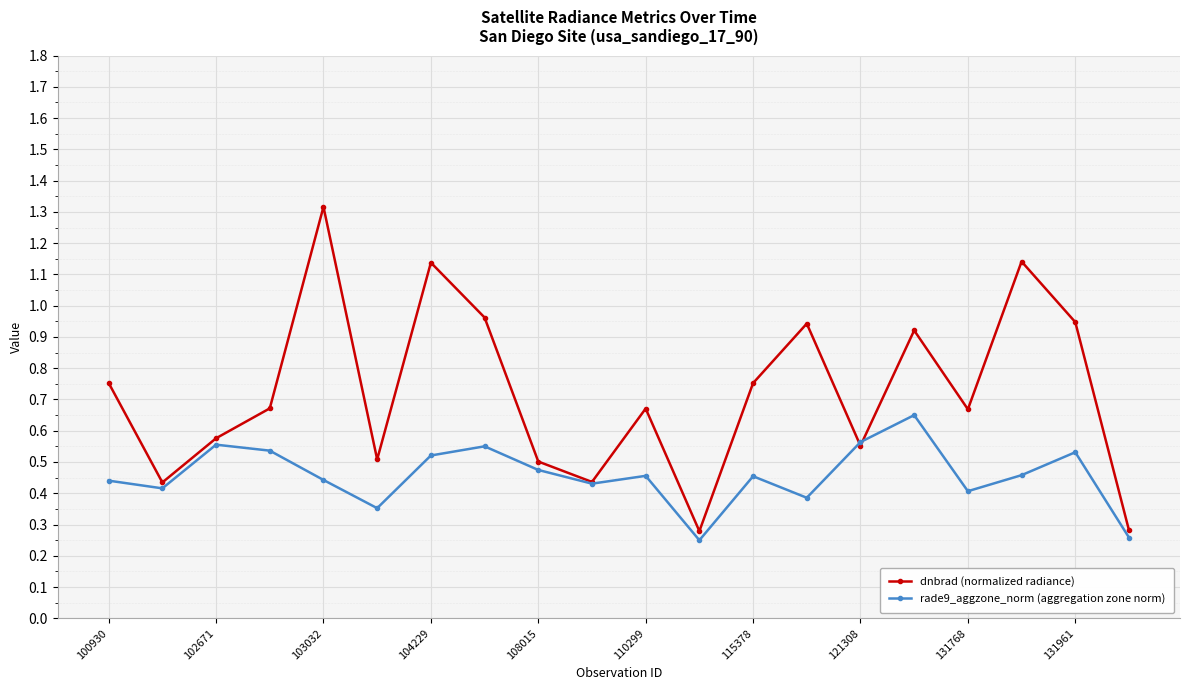

At how many categories does at least one series exceed 0?

20